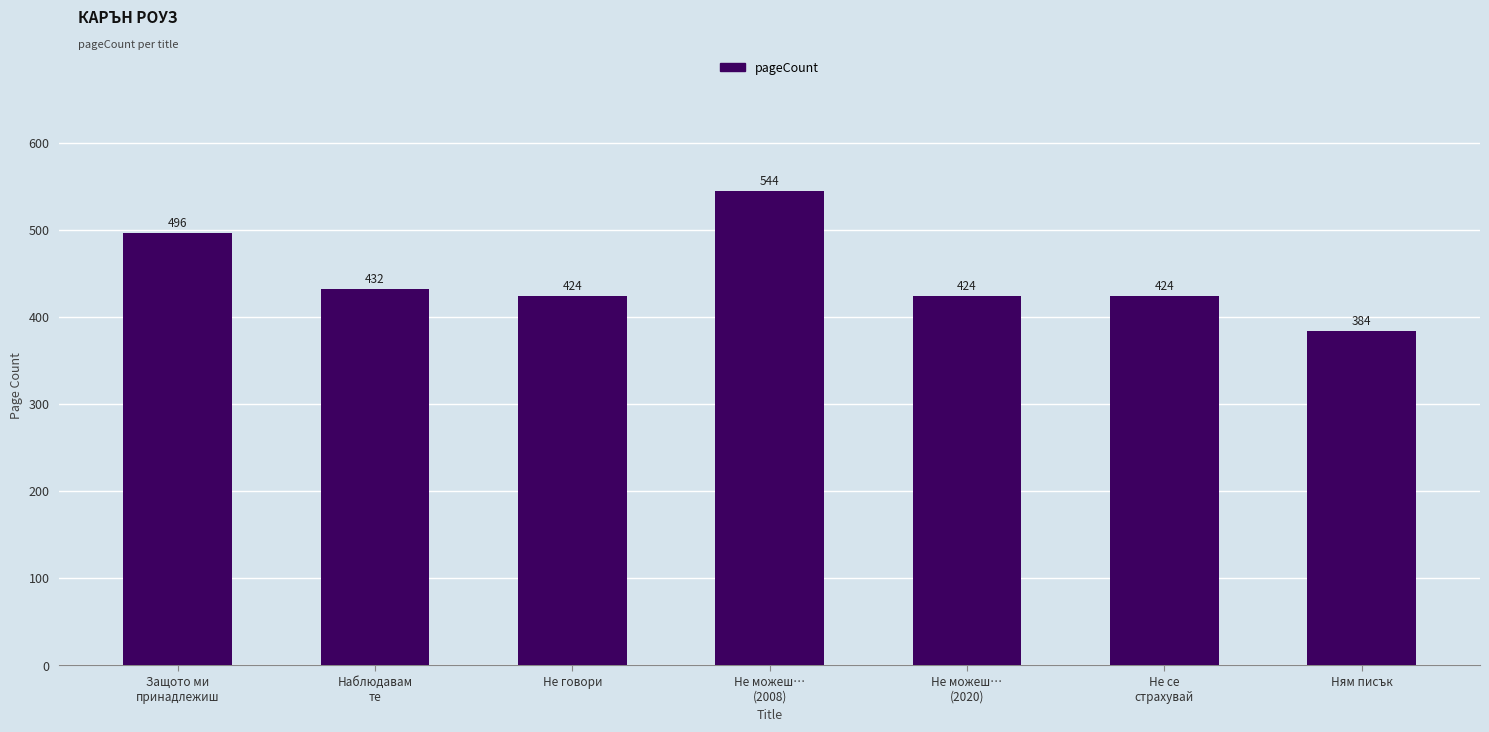

True or false: the data shows 716 at Защото ми
принадлежиш.

False